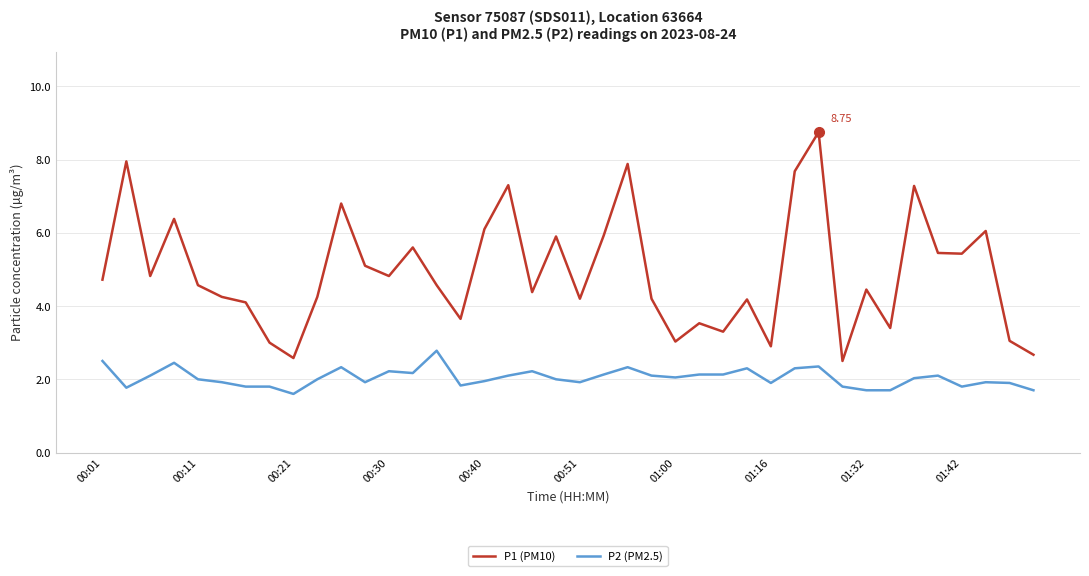

Which series has the largest range (max minus min)?

P1 (PM10)